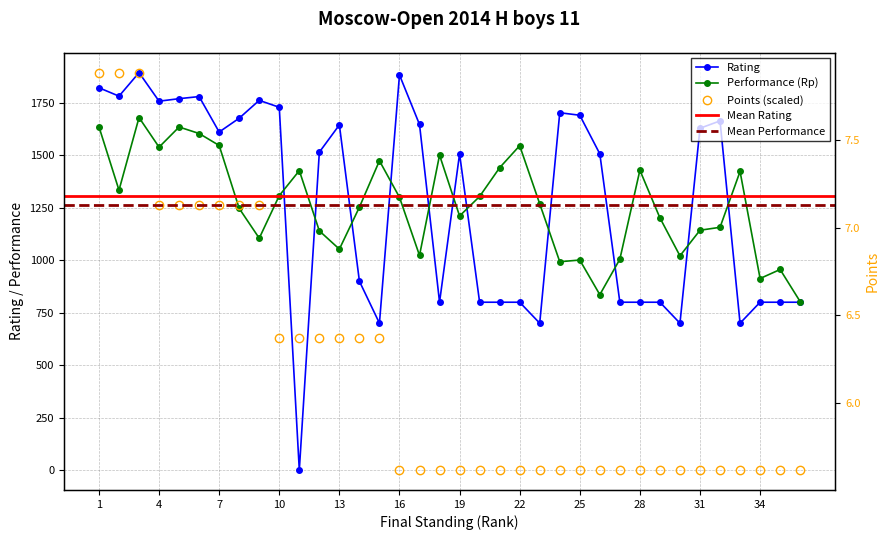

The value of Performance at 5 is 1635.0. True or false?

True